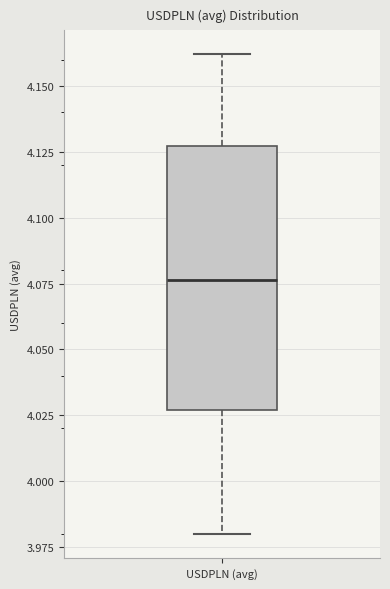

Read this box plot against the y-axis: the position of the median line, the range covered by the box, and the ends of both whiskers. The values are not printed on the chart, so give them approximately, as read against the axis.

median 4.075, box 4.025 to 4.125, whiskers 3.980 to 4.160